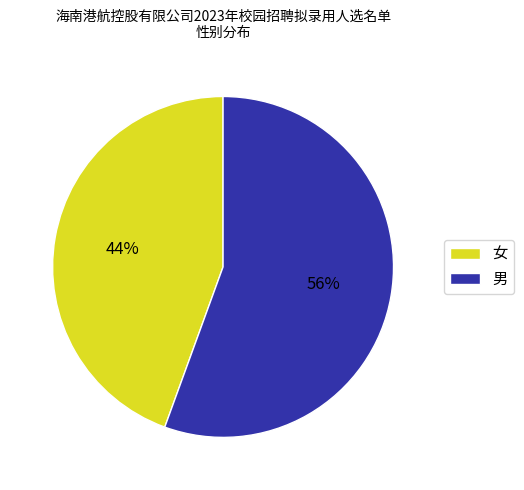

How many segments does this pie chart have?

2